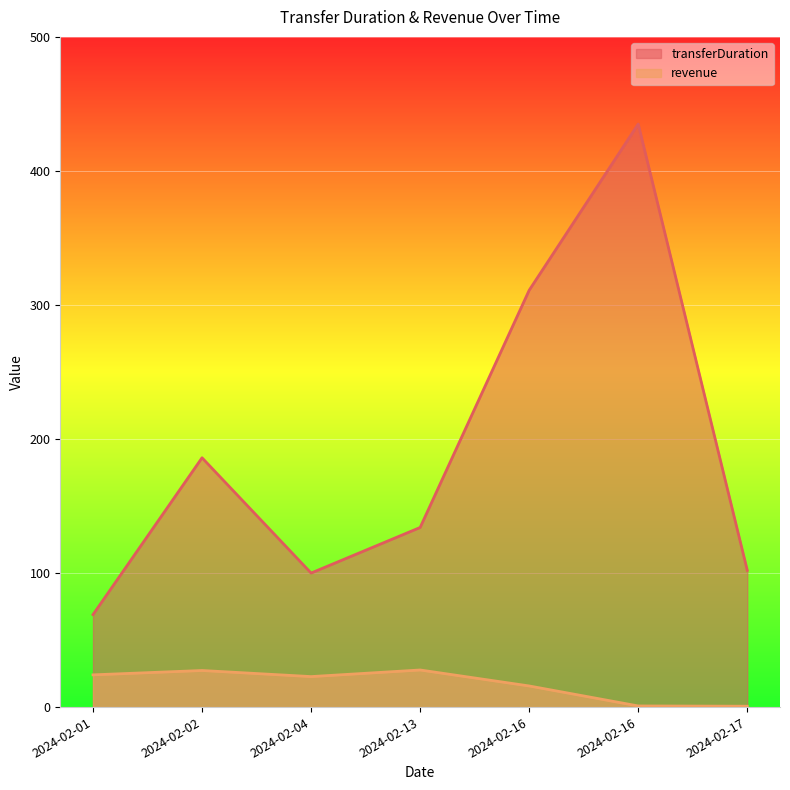

Read the revenue value at 2024-02-01.

24.1